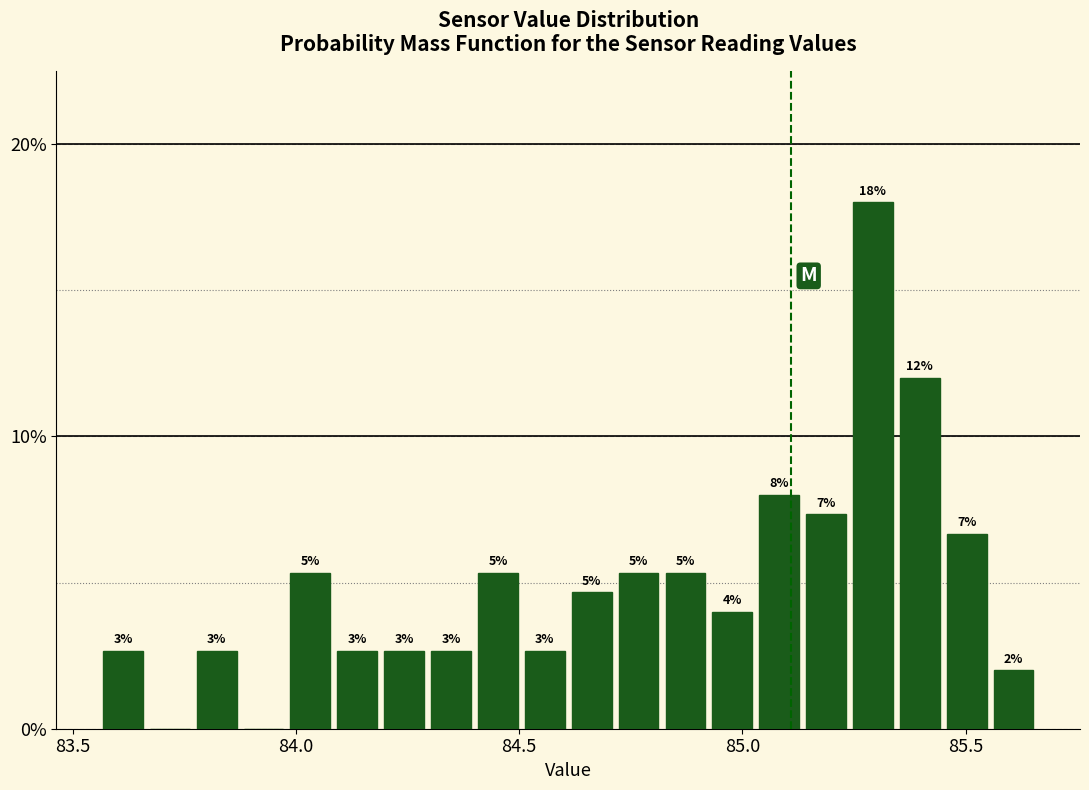

Read against the x-axis, roughly where is the centre of the tallest bar?

85.30